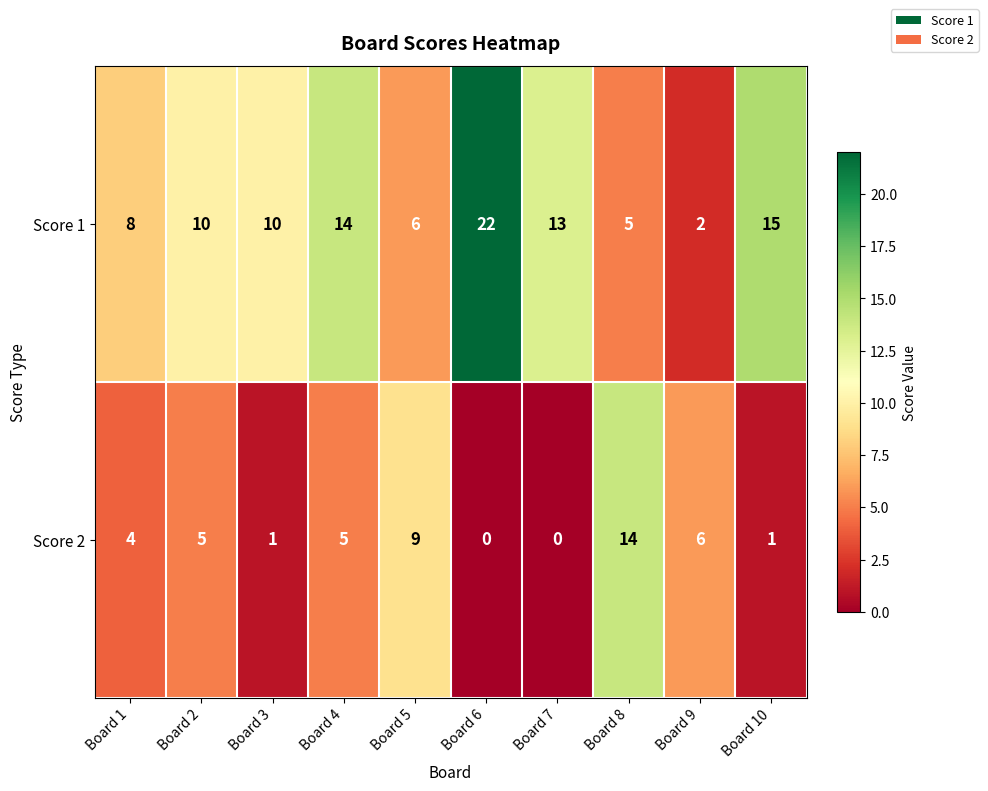

Which series has the widest spread of values?

Score 1